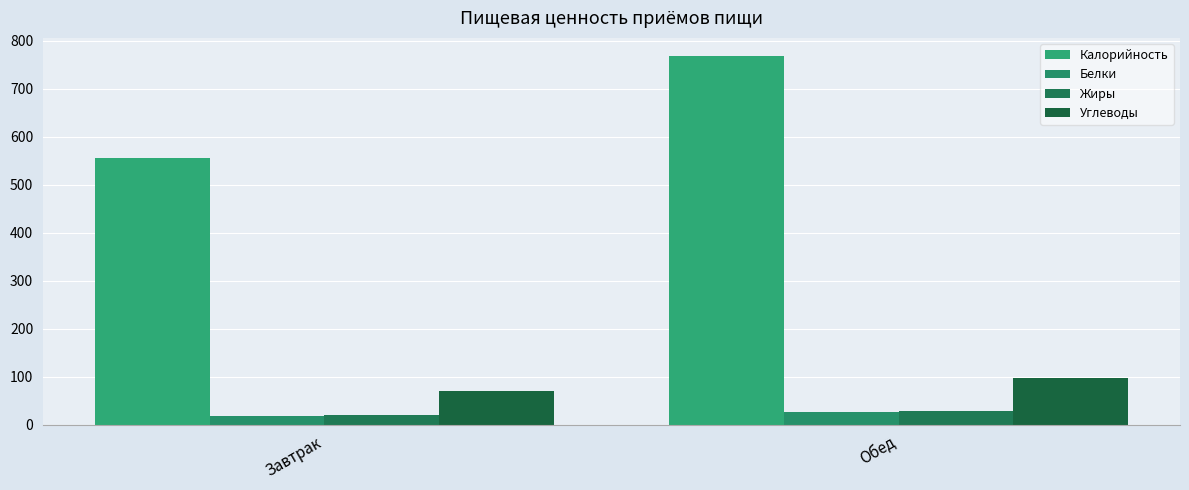

Rank the series at Обед from highest to lowest value.

Калорийность, Углеводы, Жиры, Белки